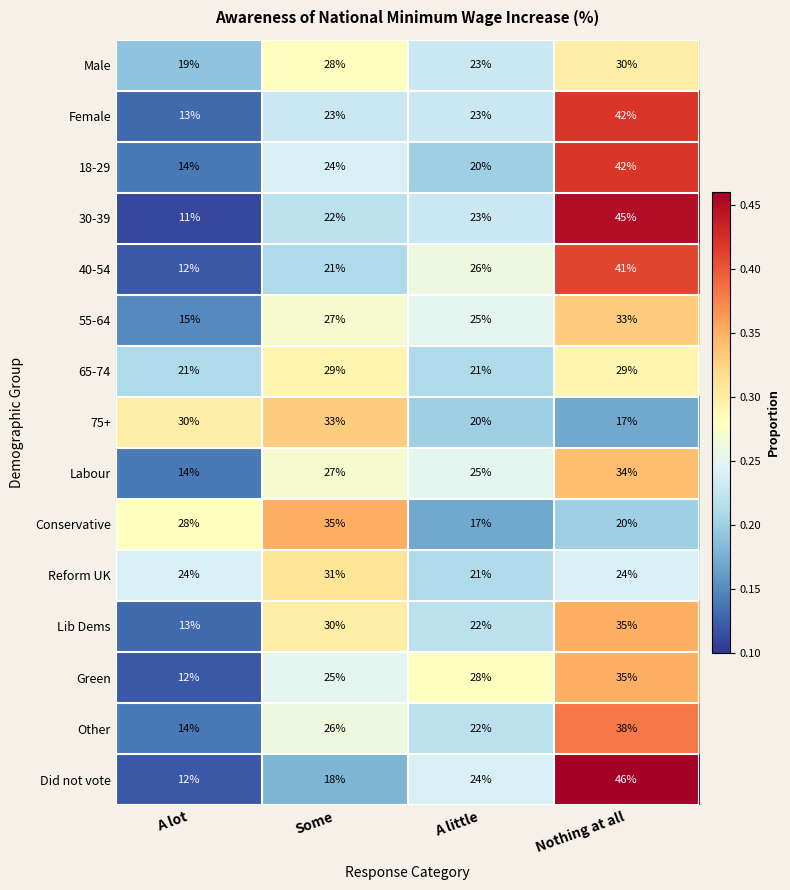

Between Some and Nothing at all, which series saw the biggest shift?

Did not vote